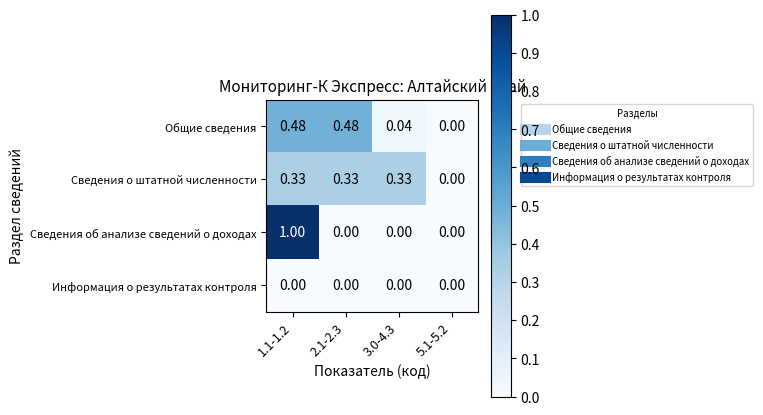

List the series in order of their peak value, highest first.

Сведения об анализе сведений о доходах, Общие сведения, Сведения о штатной численности, Информация о результатах контроля